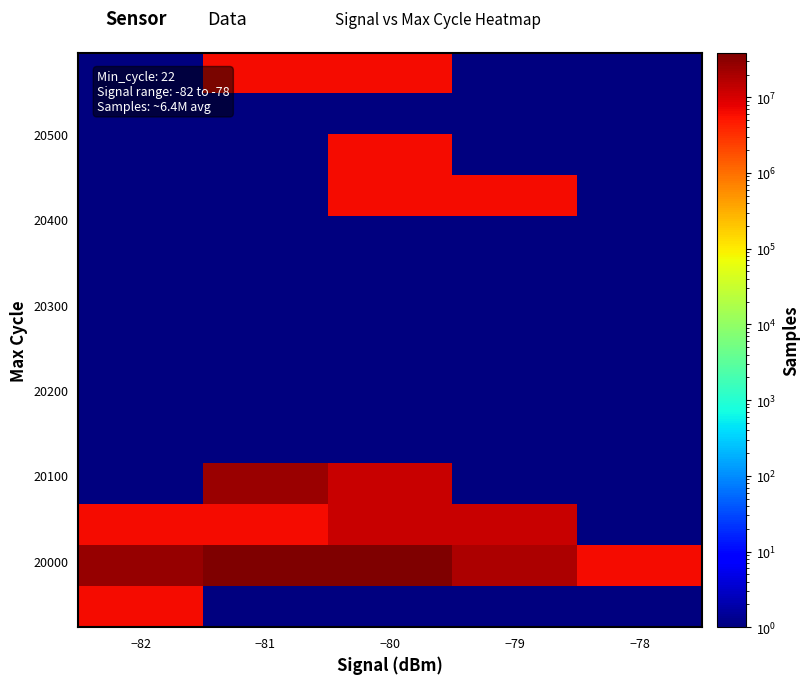

What is the minimum value shown in the chart?

0.5